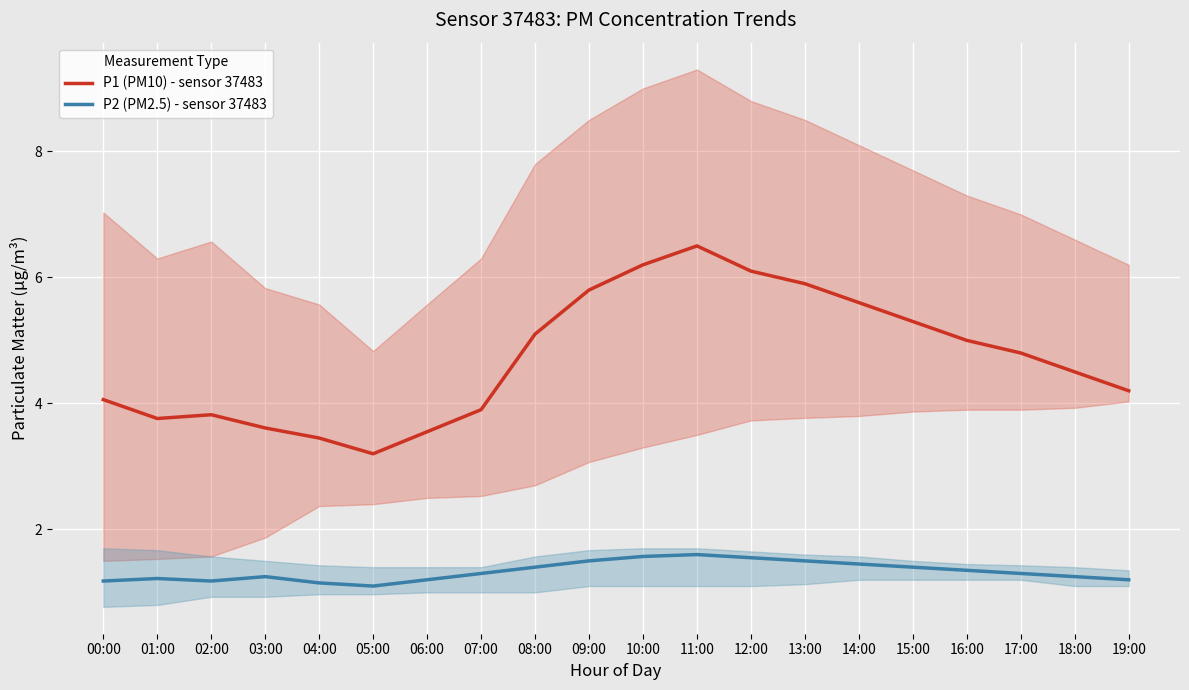

Which series has the largest total across all categories?

P1 (PM10) - sensor 37483